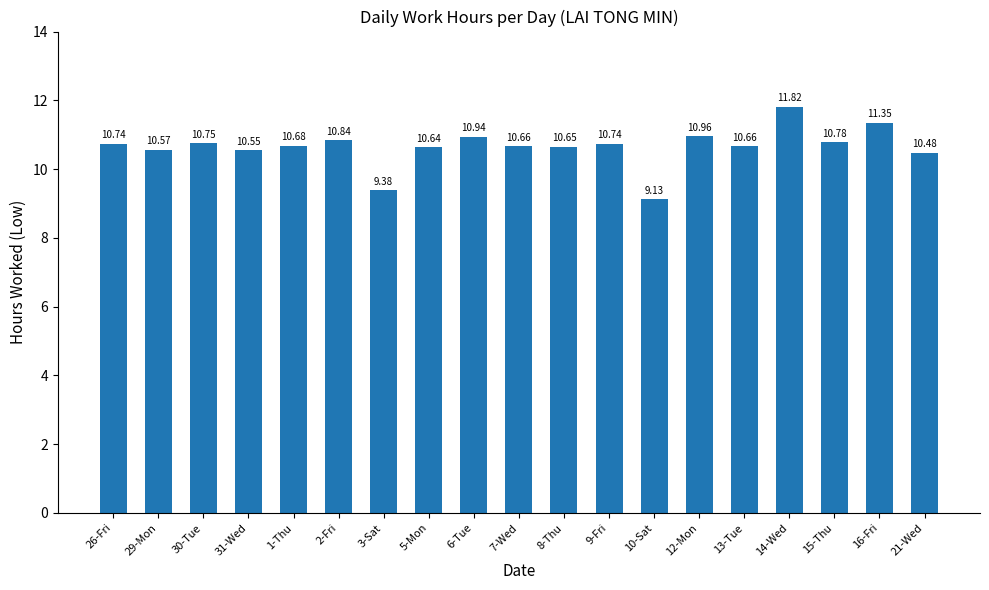

How many categories are shown in the chart?

19